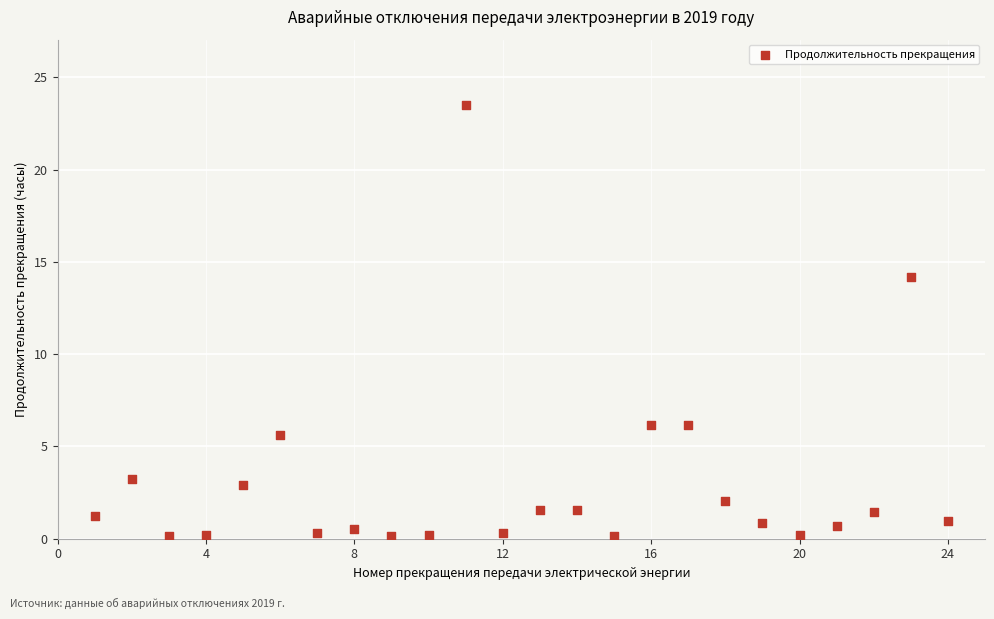

What Y value in the scatter plot is closest to 11?

14.2